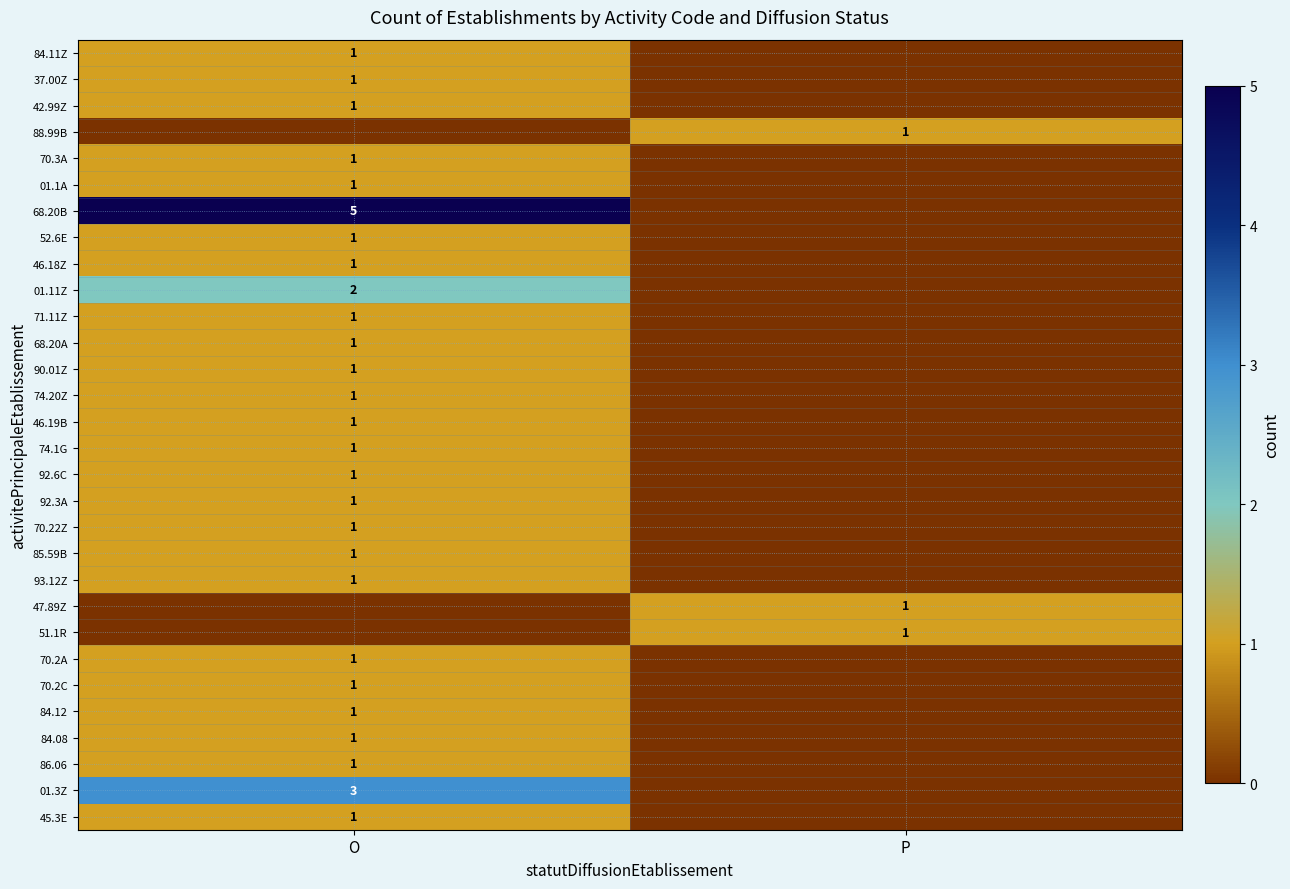

Which category has the lowest value across all series?

P